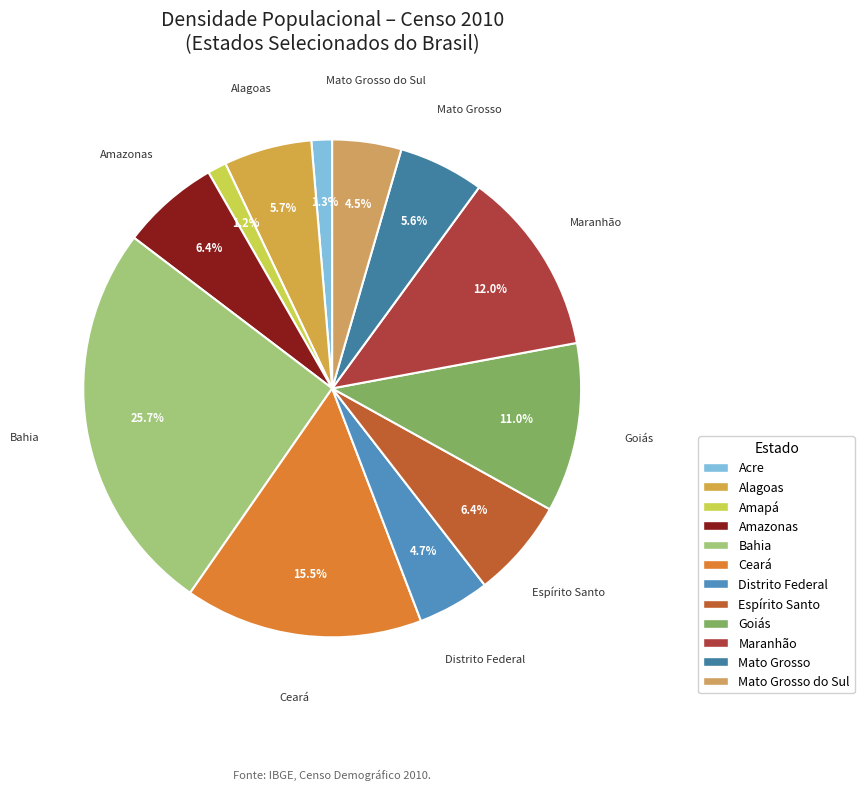

Is it true that Amazonas is 13% of the pie?

False